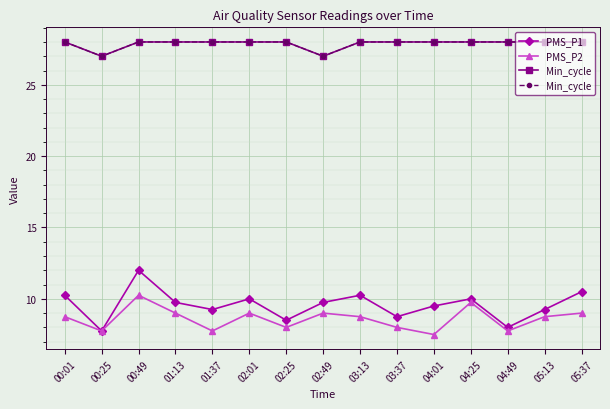

Where does the PMS_P2 series first go above 8?

00:01